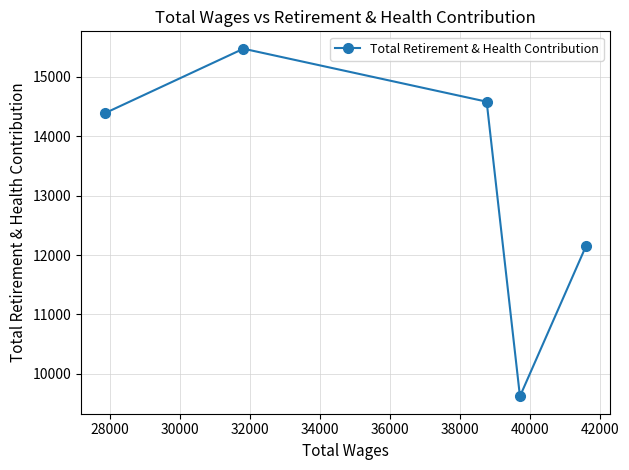

What is the average value?

13243